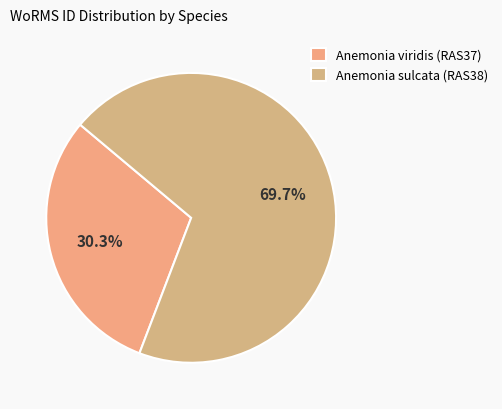

Is it true that Anemonia sulcata (RAS38) is 79% of the pie?

False